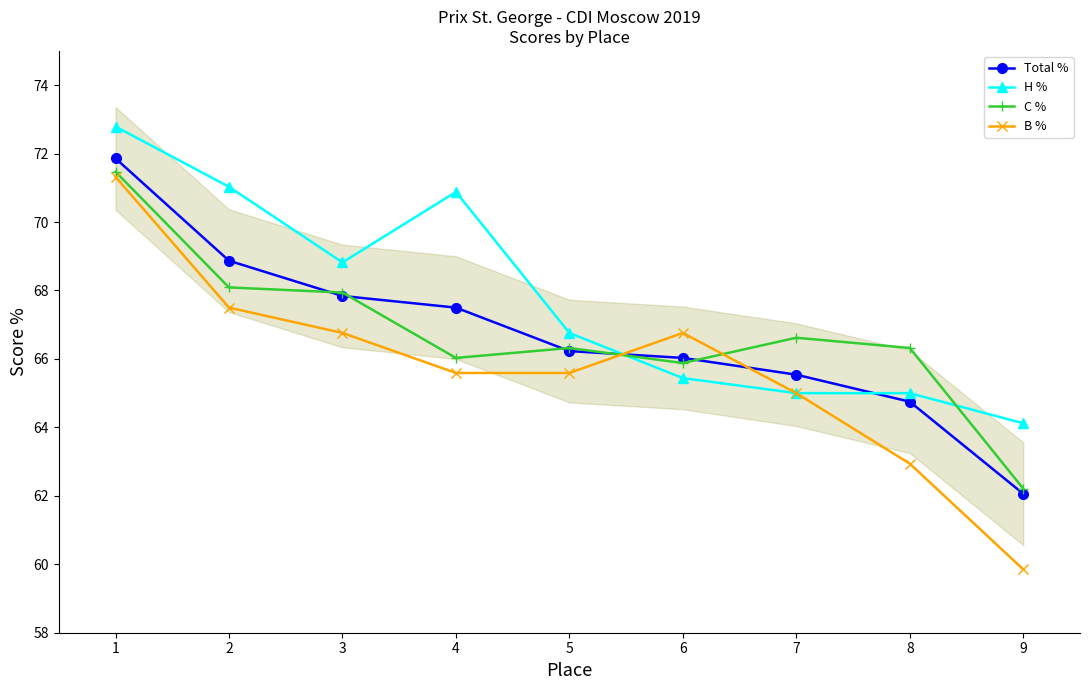

What is the minimum value shown in the chart?

59.9